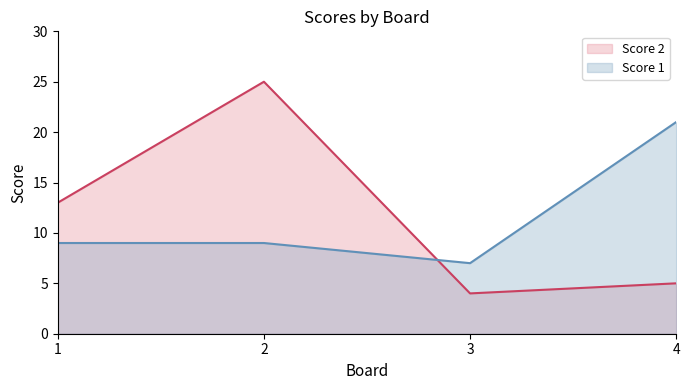

Does the chart display data point markers on the line(s)?

No